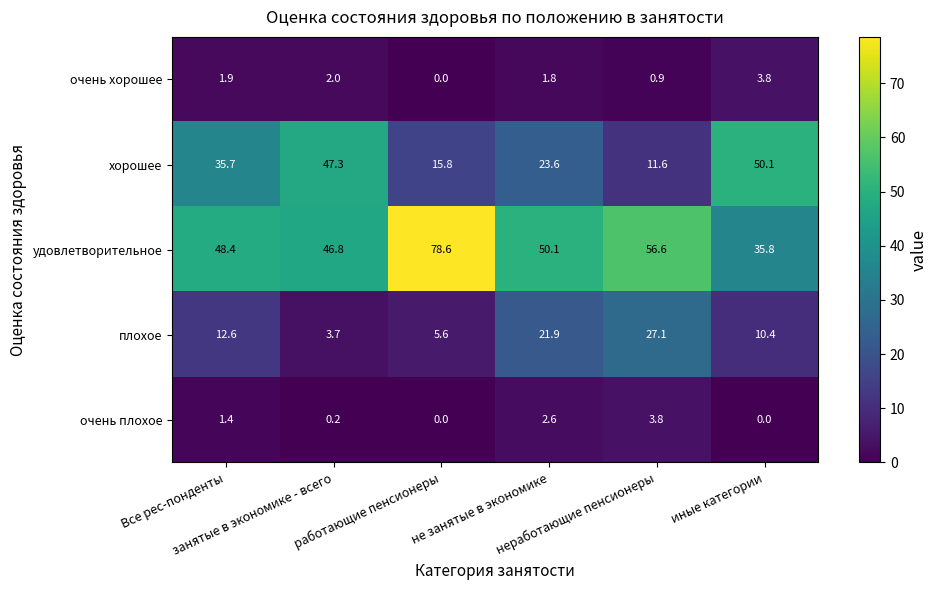

Which series has the largest range (max minus min)?

удовлетворительное